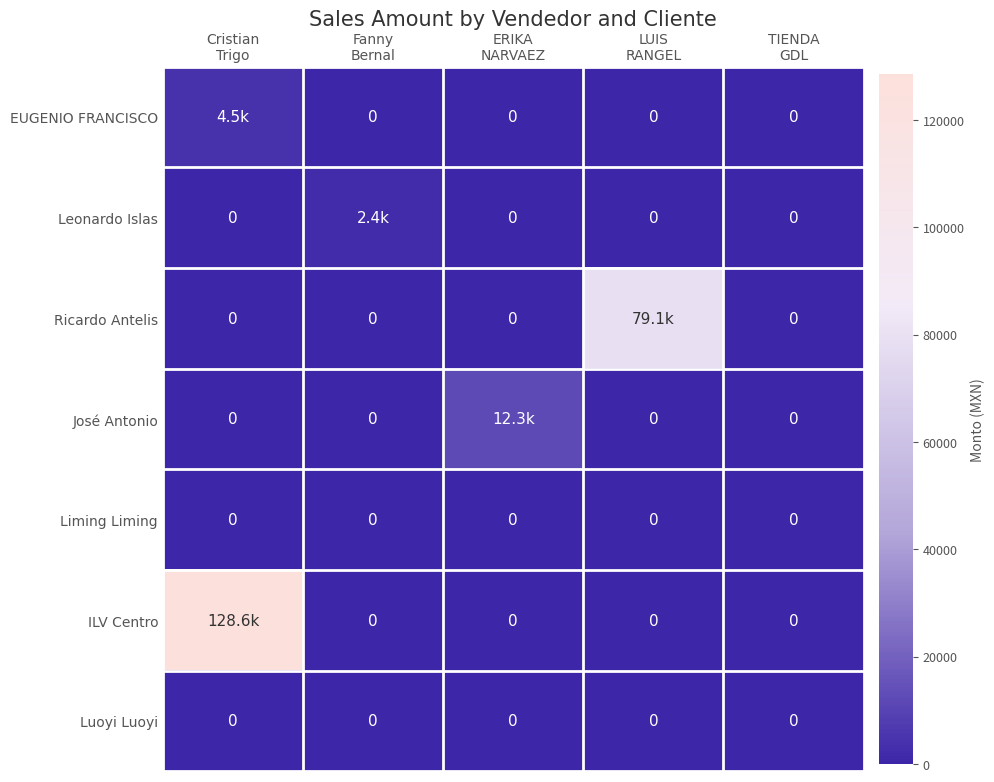

At which category is the sum across all series the highest?

Cristian
Trigo